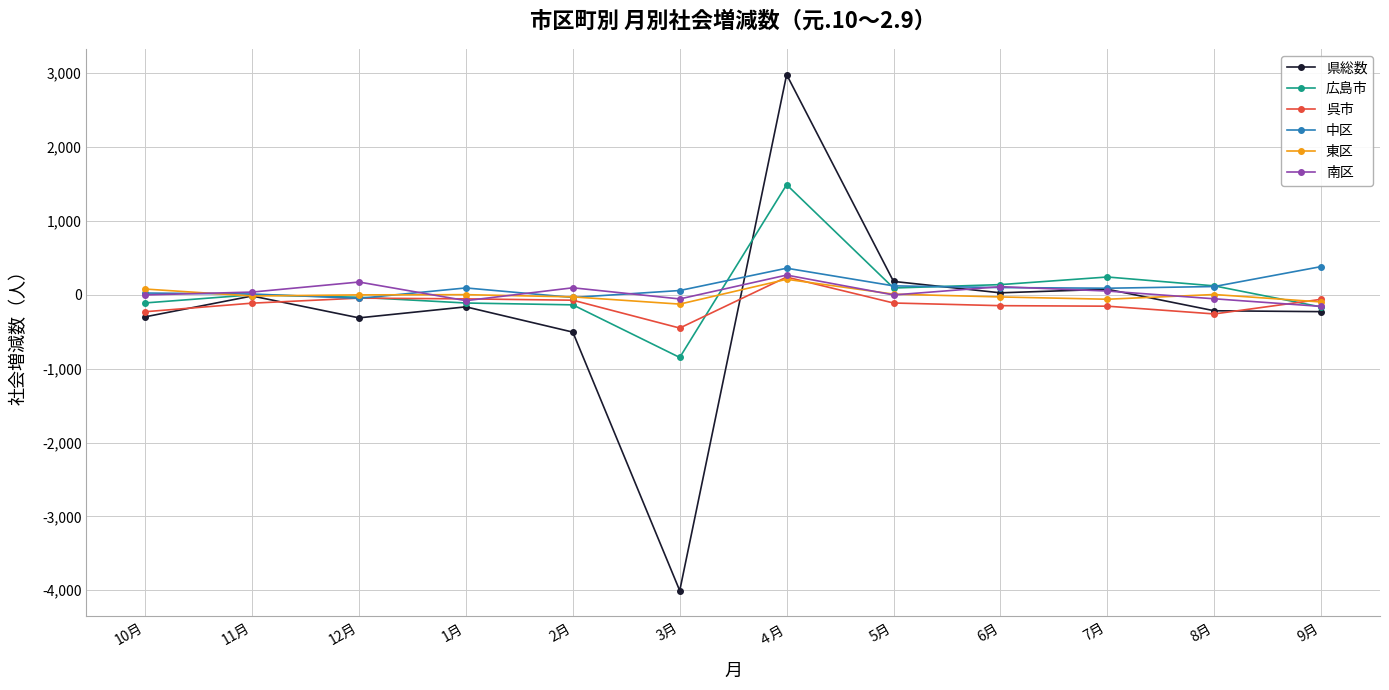

What is the label of the 10th point from the left?

7月